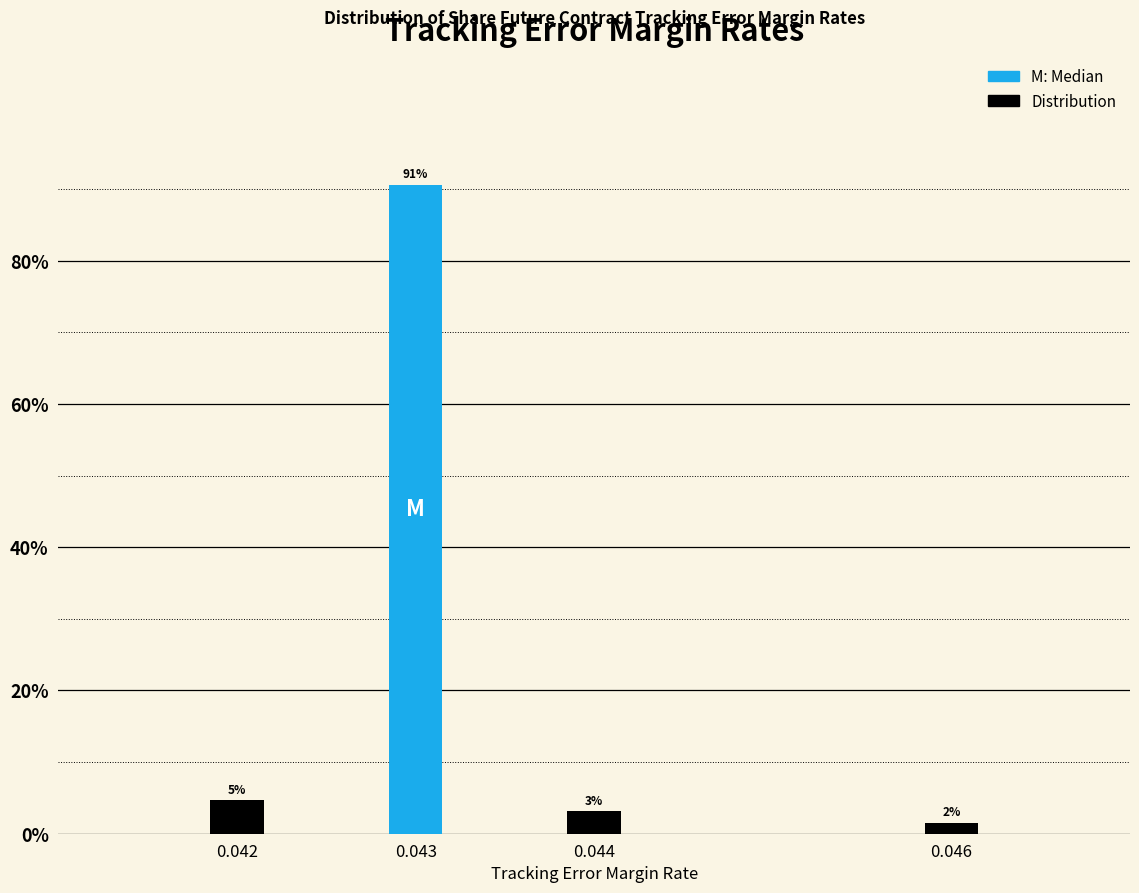

How many bars are there in total?

4